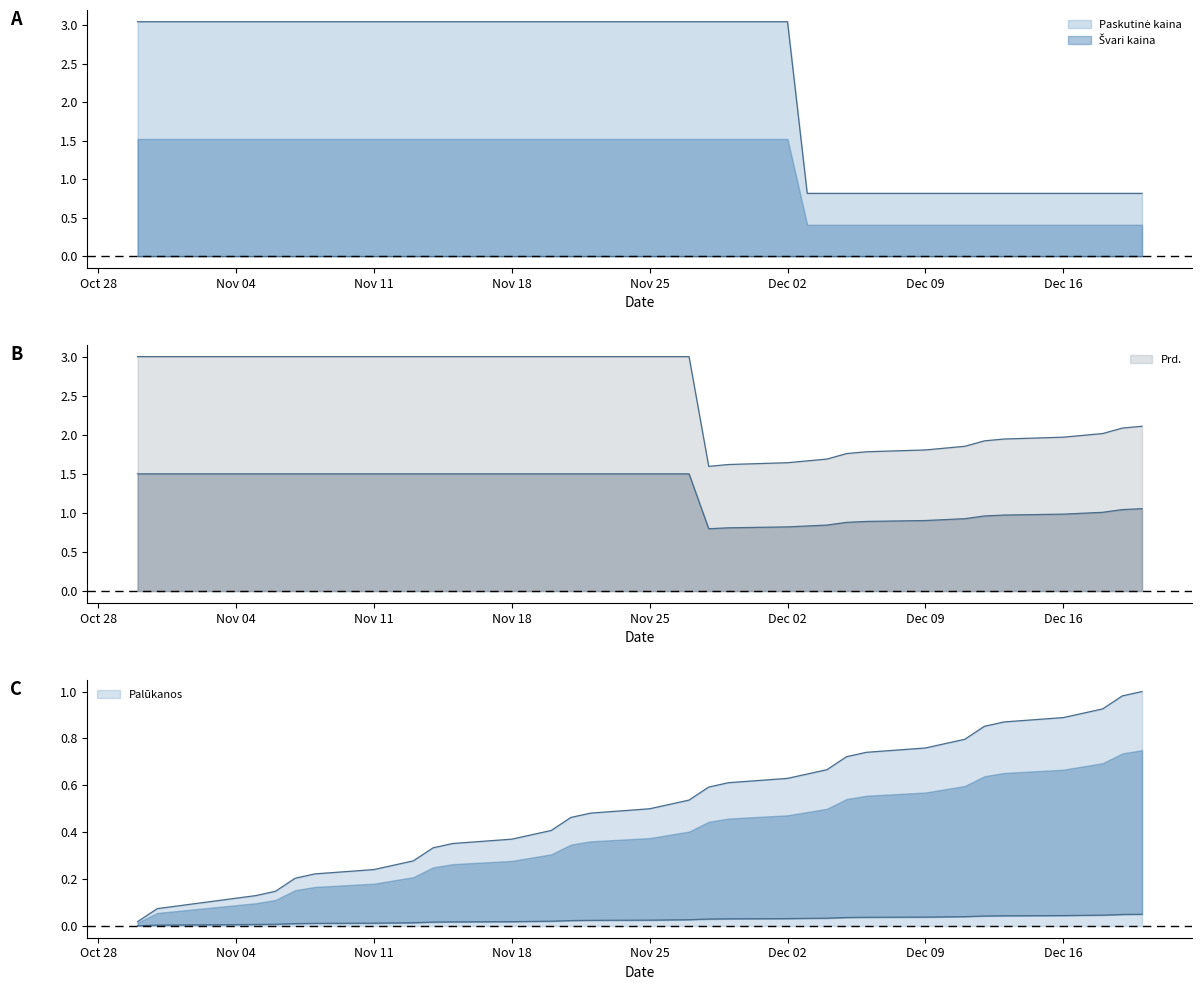

The value of Paskutine kaina at 2024-11-22 is 4.6. True or false?

False